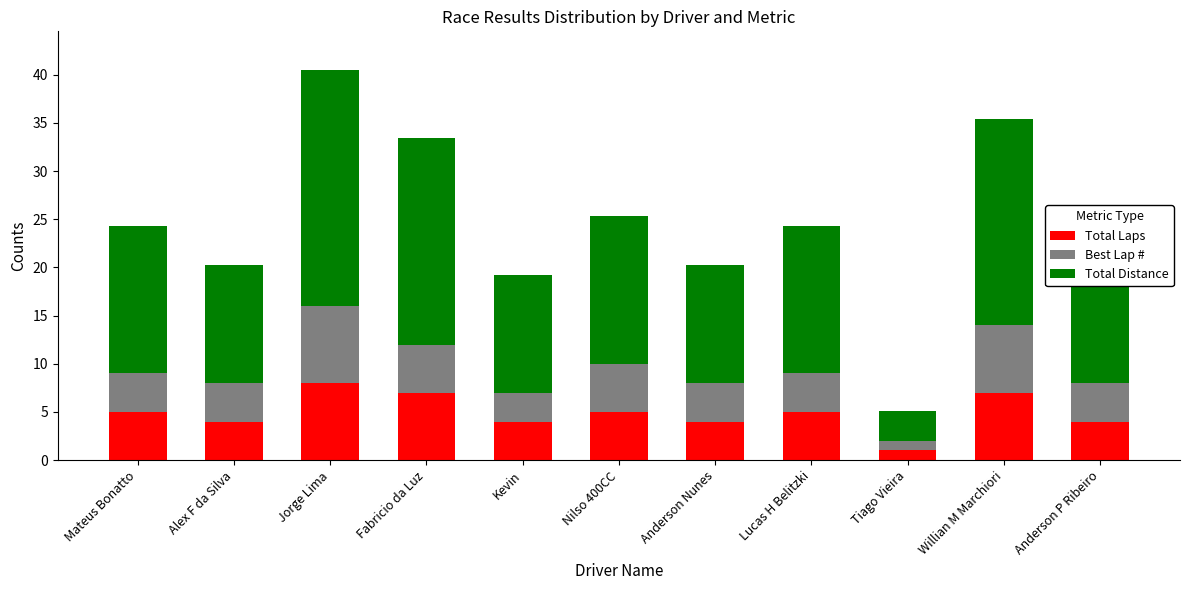

What is the maximum value for Total Laps?

8.0